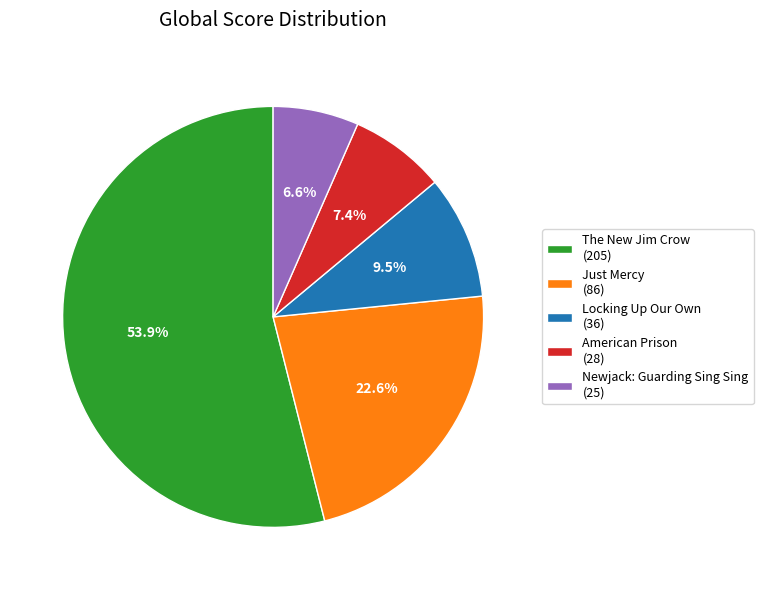

How many slices are in this pie chart?

5